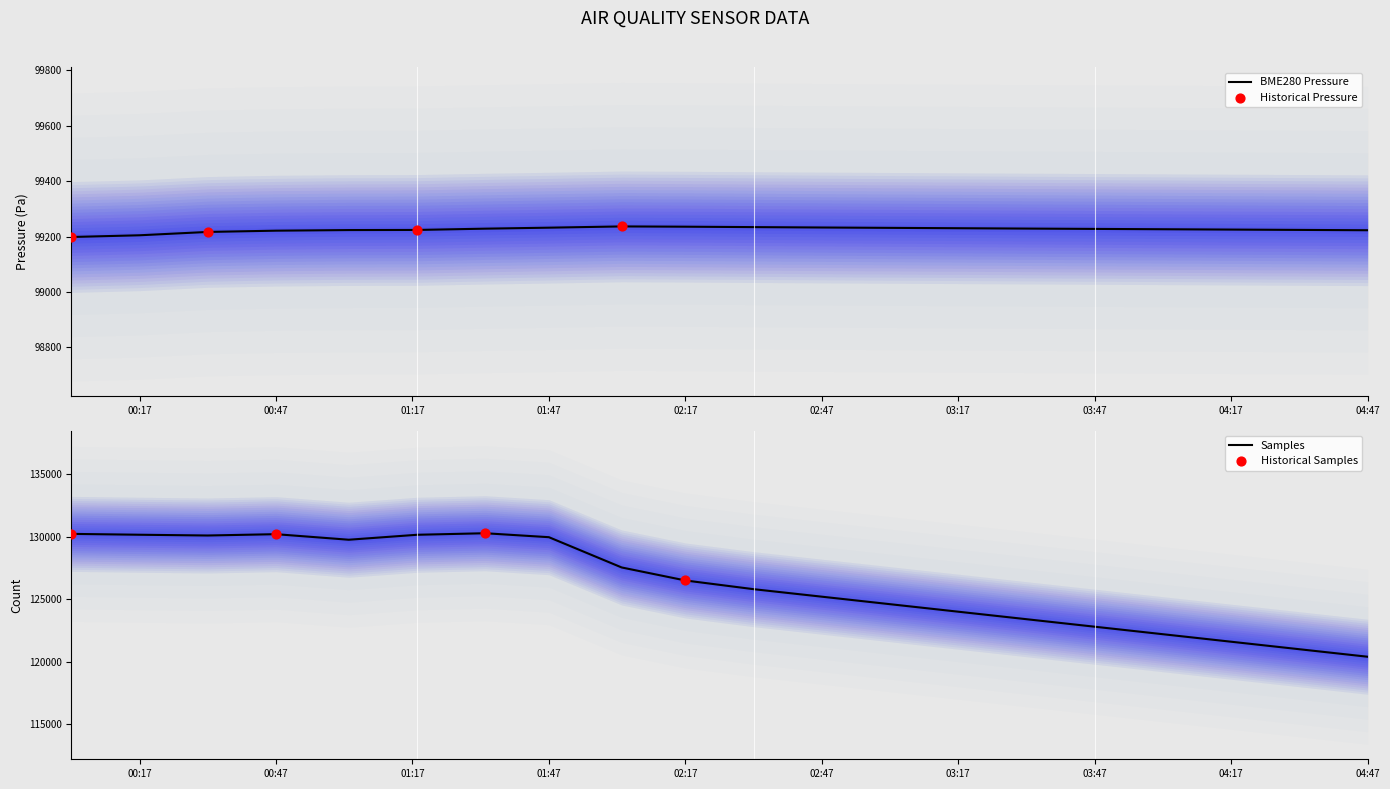

Is the value of BME280_pressure at 11 greater than the value of Max_cycle at Samples?

No